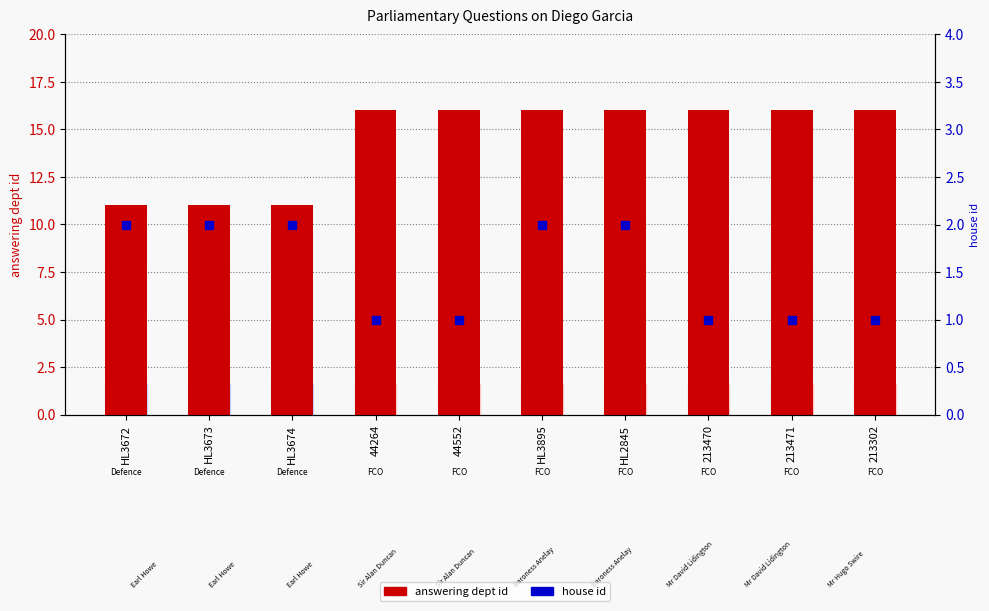

At which category is the sum across all series the highest?

HL3895